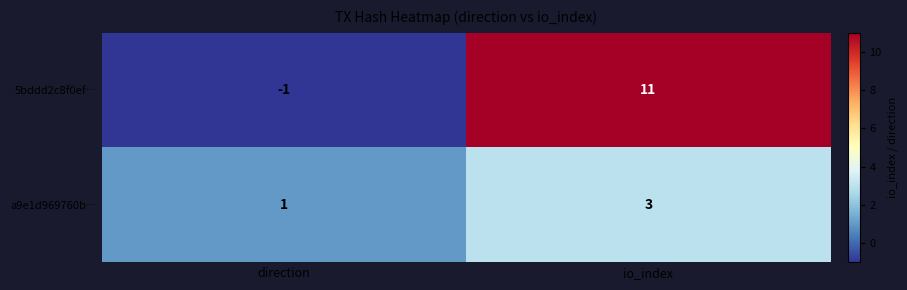

Rank the series by their maximum value, from highest to lowest.

5bddd2c8f0ef…, a9e1d969760b…